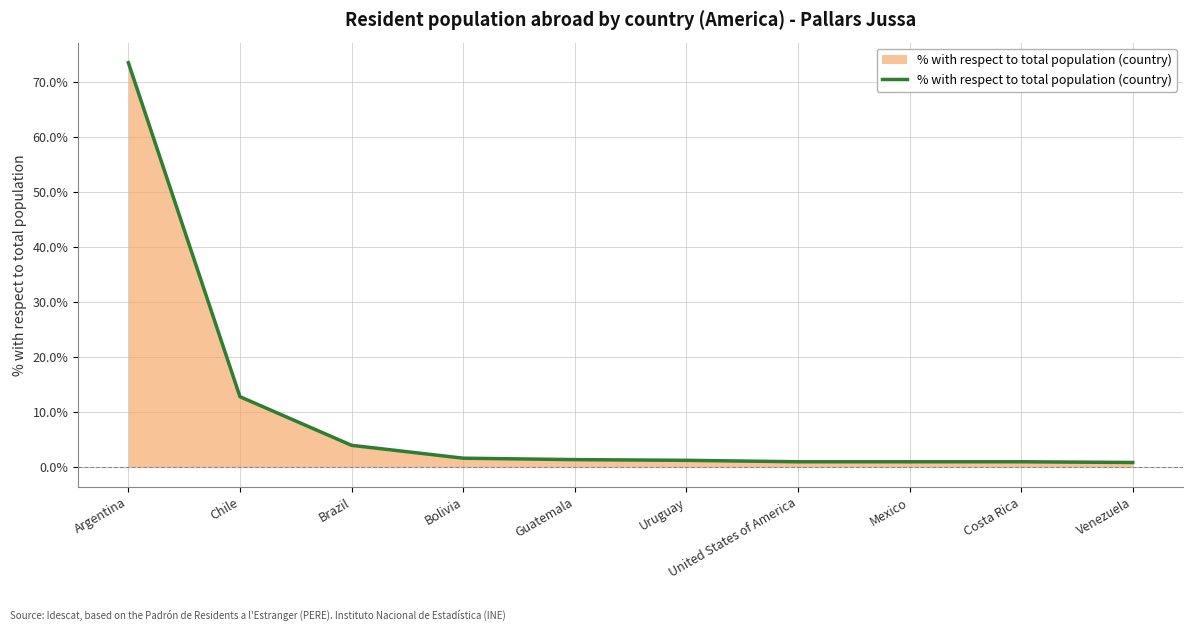

At which category does the chart reach its peak across all series?

Argentina